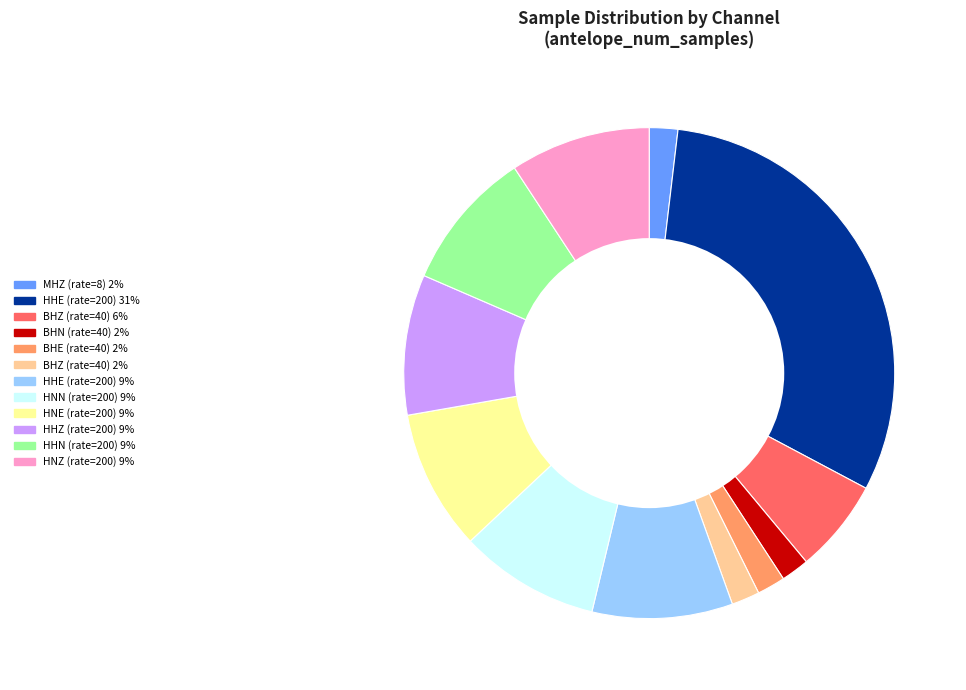

Is there a majority slice in this chart?

No